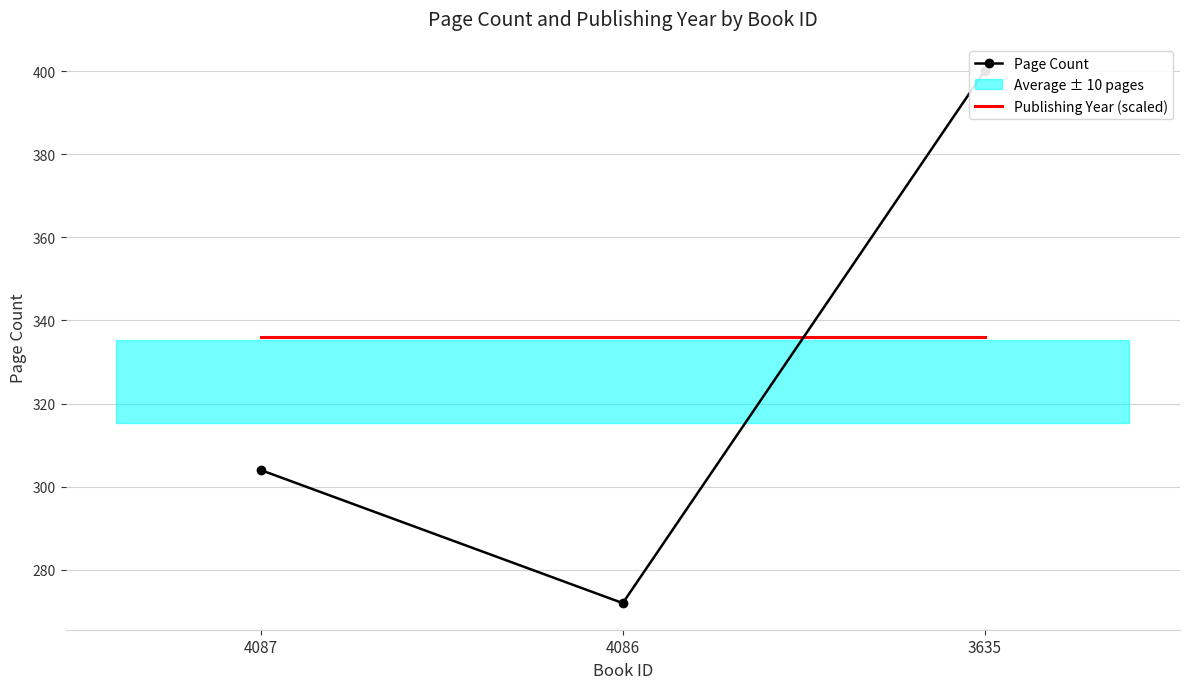

What is the average value of the Page Count series?

325